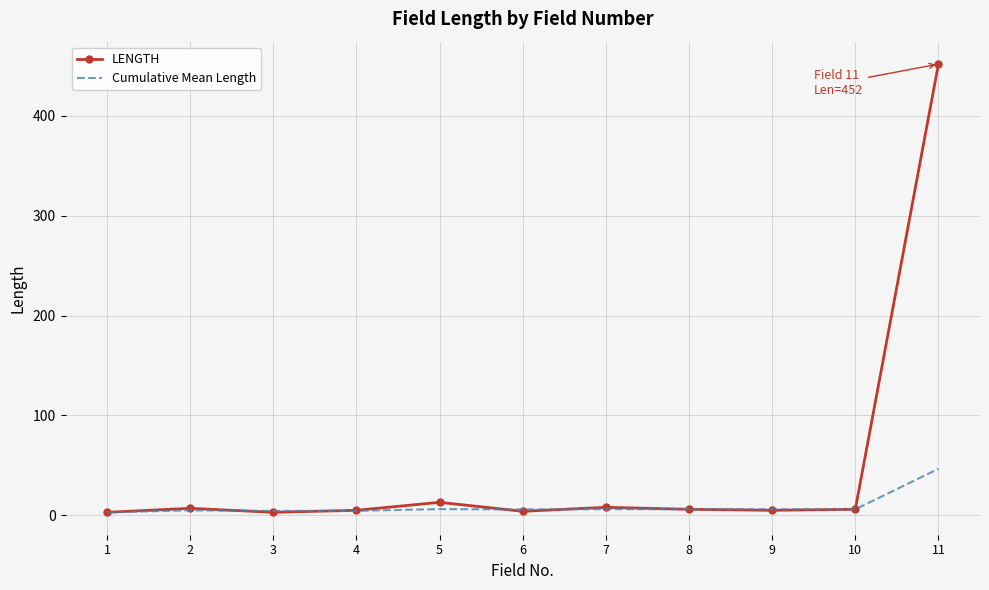

Read the LENGTH value at 11.

452.0